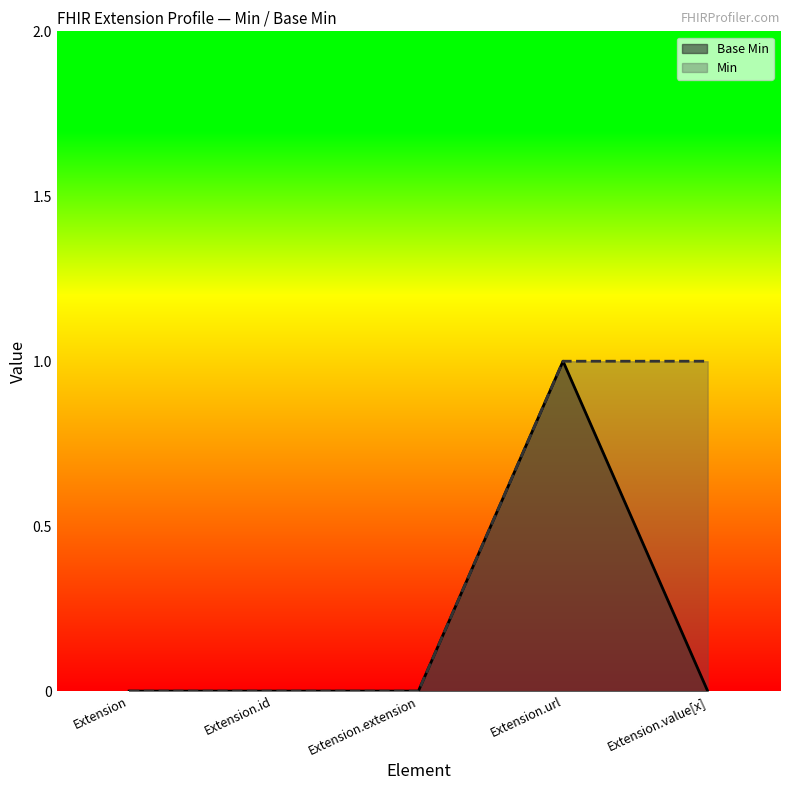

True or false: Base Min has more than 0 points higher than both neighbors.

True